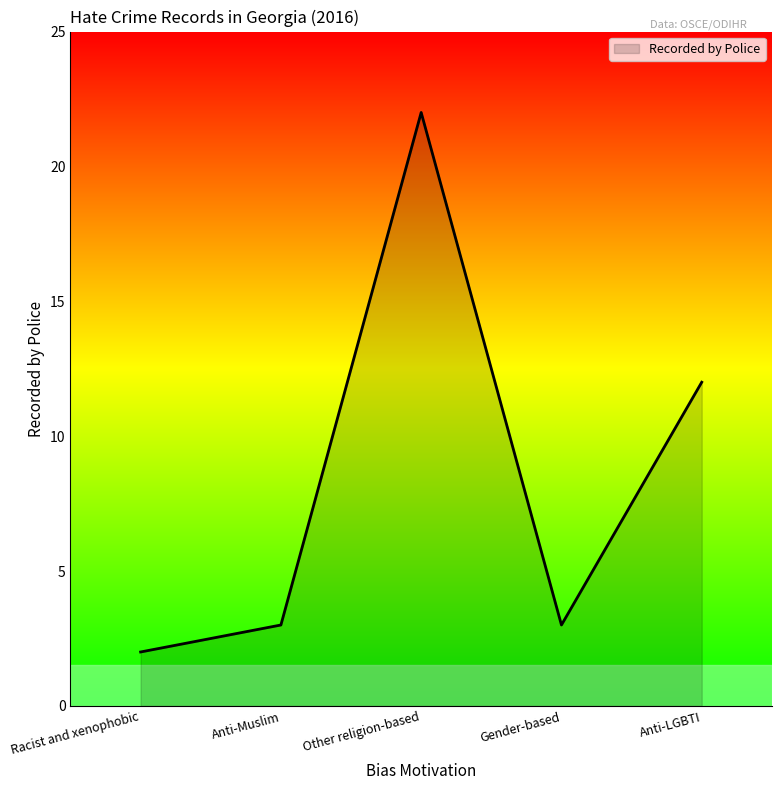

Which category has the highest value across all series?

Other religion-based